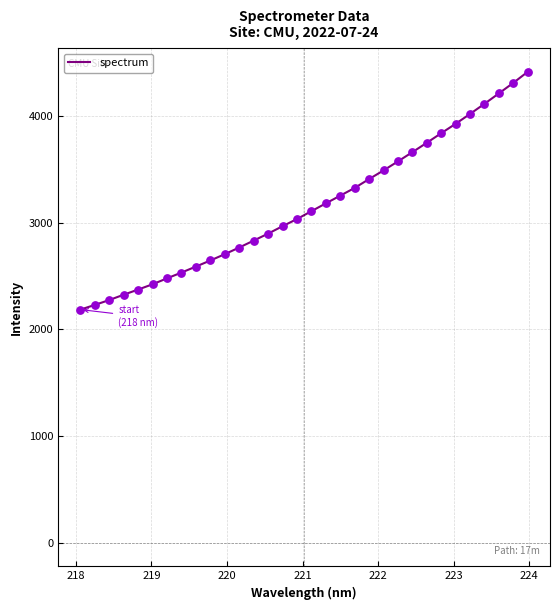

What is the difference between the maximum and minimum values?

2227.1